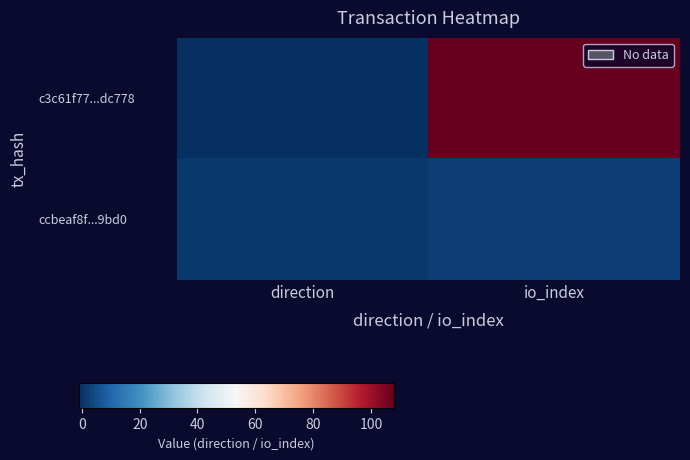

At which category is the sum across all series the highest?

io_index